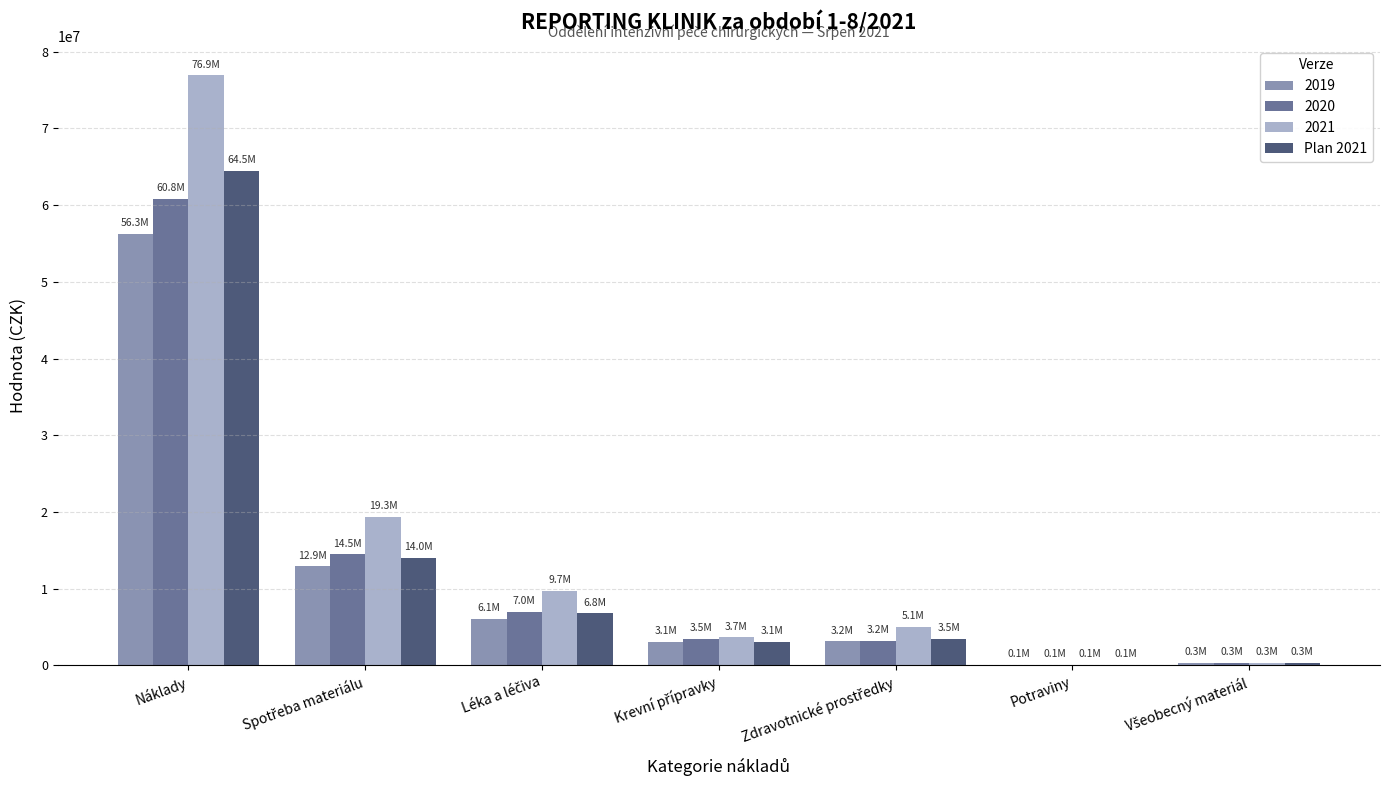

How many data points in Plan 2021 are above 3481781?

4